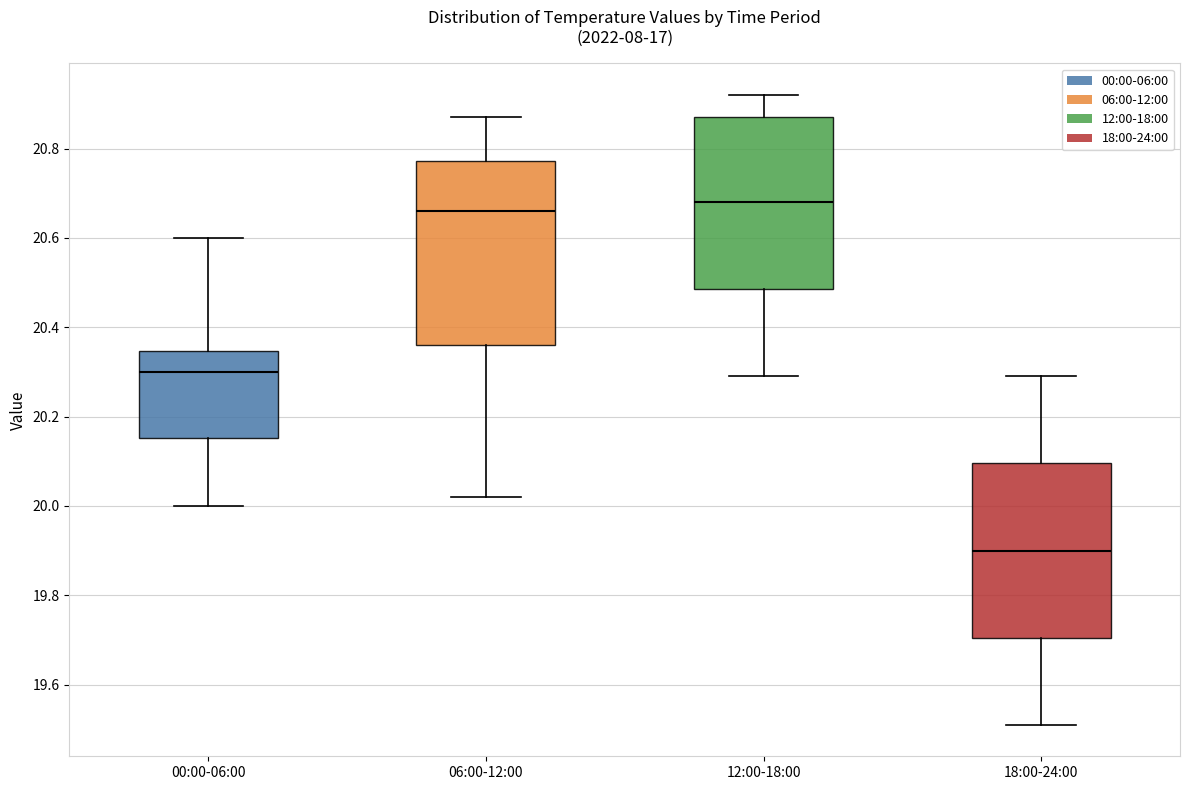

Reading left to right, transcribe this box plot: for each box, give where its median line is, the range the box spans, and where its two whiskers end, as read against the y-axis. The values are not printed on the chart, so give them approximately, as read against the axis.

00:00-06:00: median 20.30, box 20.16 to 20.34, whiskers 20.00 to 20.60
06:00-12:00: median 20.66, box 20.36 to 20.78, whiskers 20.02 to 20.88
12:00-18:00: median 20.68, box 20.48 to 20.88, whiskers 20.30 to 20.92
18:00-24:00: median 19.90, box 19.70 to 20.10, whiskers 19.52 to 20.30